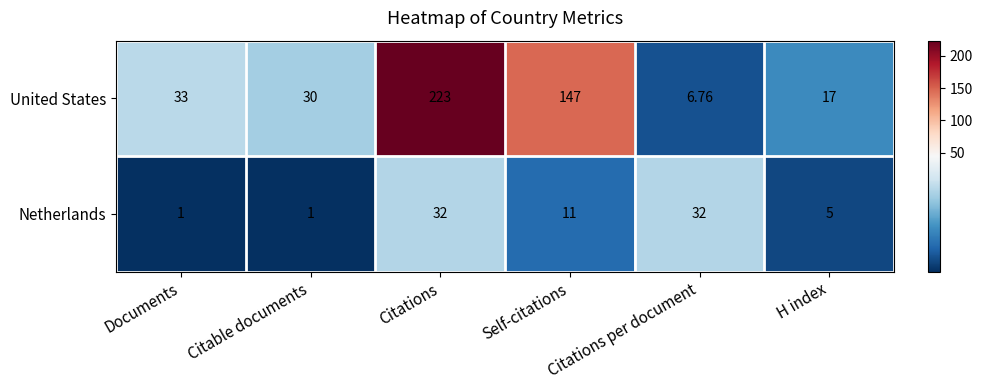

Which series has the largest total across all categories?

United States